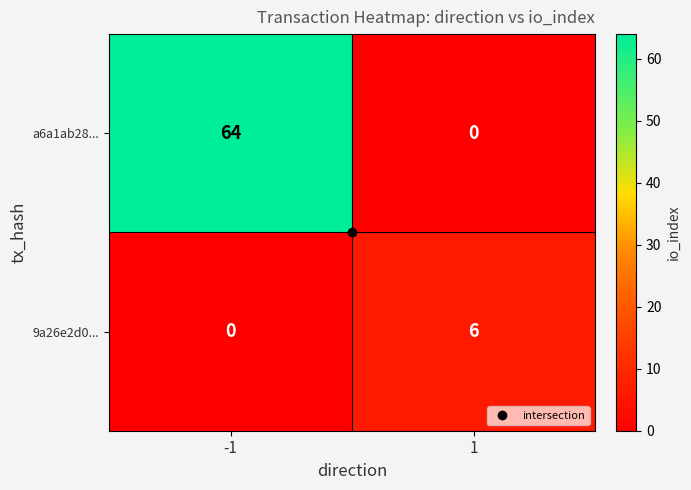

Between -1 and 1, which series saw the biggest shift?

a6a1ab28...